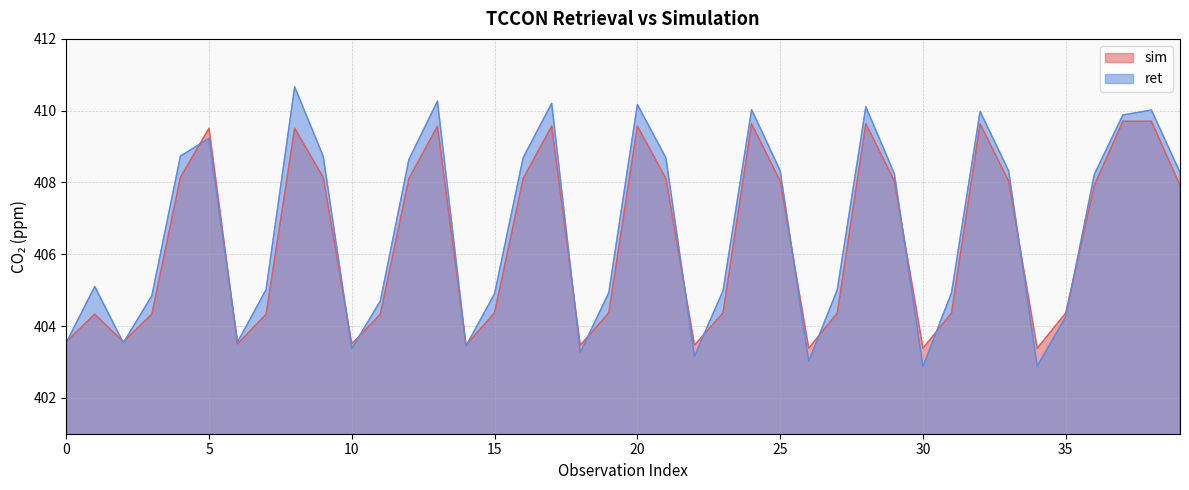

What is the difference between the highest and lowest values at 21?

0.6